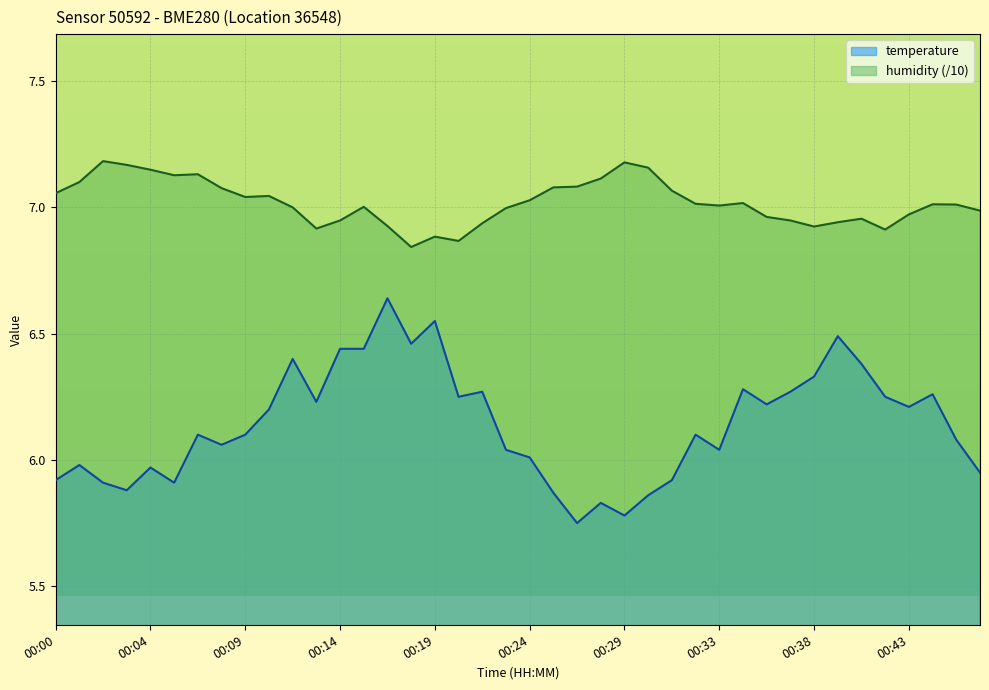

List the labels in order of humidity value, largest first.

00:02, 00:29, 00:03, 00:30, 00:04, 00:07, 00:06, 00:28, 00:01, 00:26, 00:25, 00:08, 00:31, 00:00, 00:11, 00:09, 00:24, 00:35, 00:32, 00:45, 00:46, 00:33, 00:15, 00:12, 00:23, 00:47, 00:43, 00:36, 00:41, 00:14, 00:37, 00:40, 00:21, 00:17, 00:38, 00:13, 00:42, 00:19, 00:20, 00:18